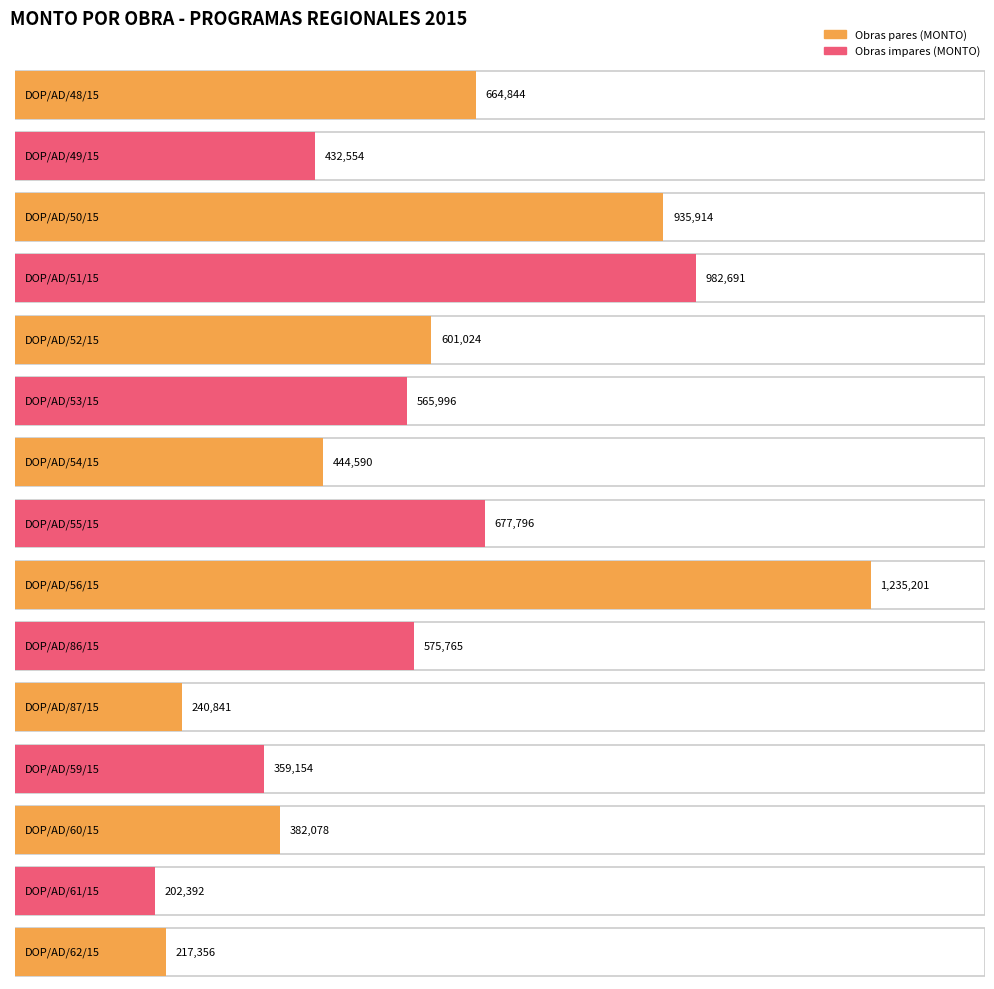

Does the chart contain any negative values?

No